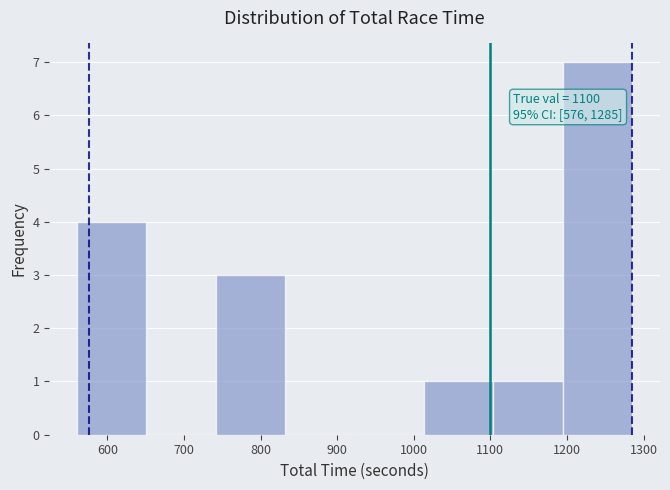

Over which range of the x-axis is the bar tallest?

1190 to 1290